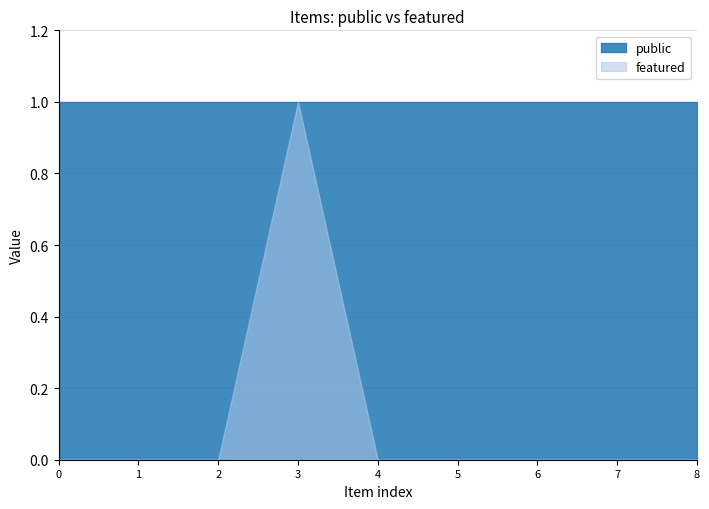

At how many categories does at least one series exceed 0?

9